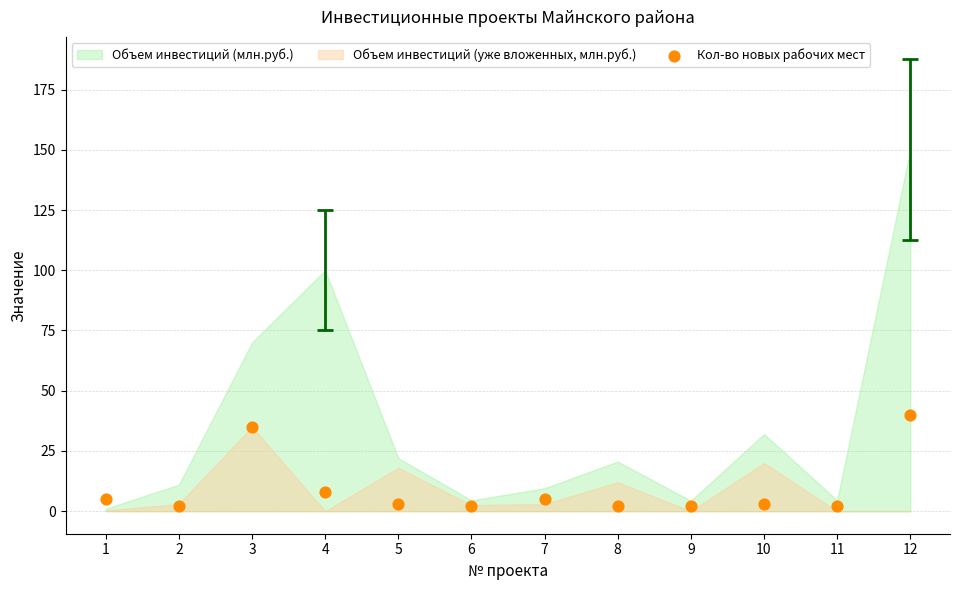

What is the average Y value?

9